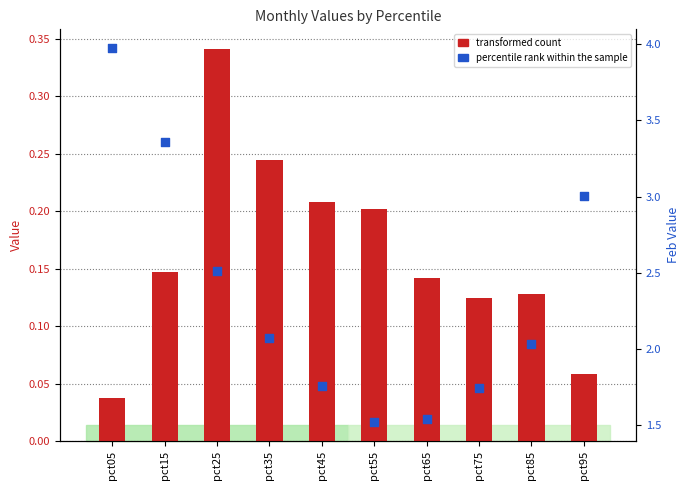

At how many categories does at least one series exceed 3?

3